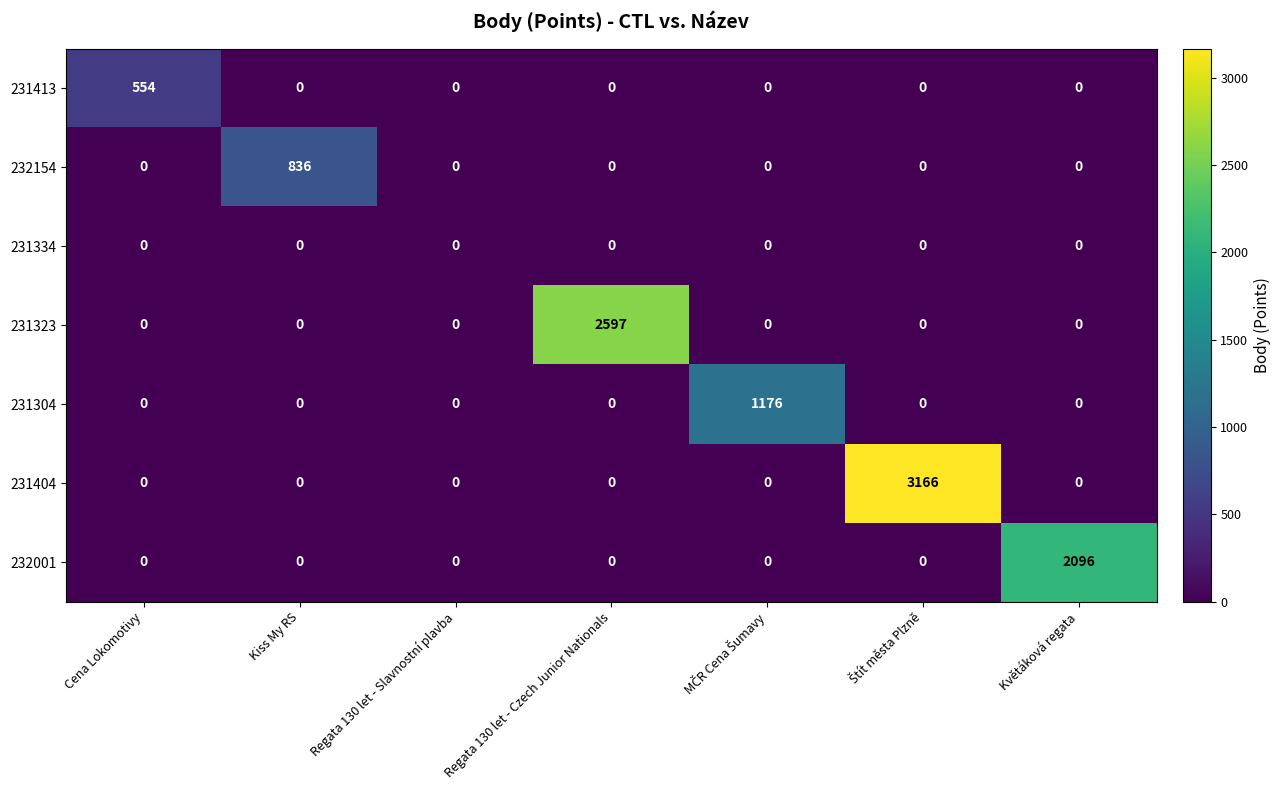

The 231413 series shows 260 at Kiss My RS. True or false?

False